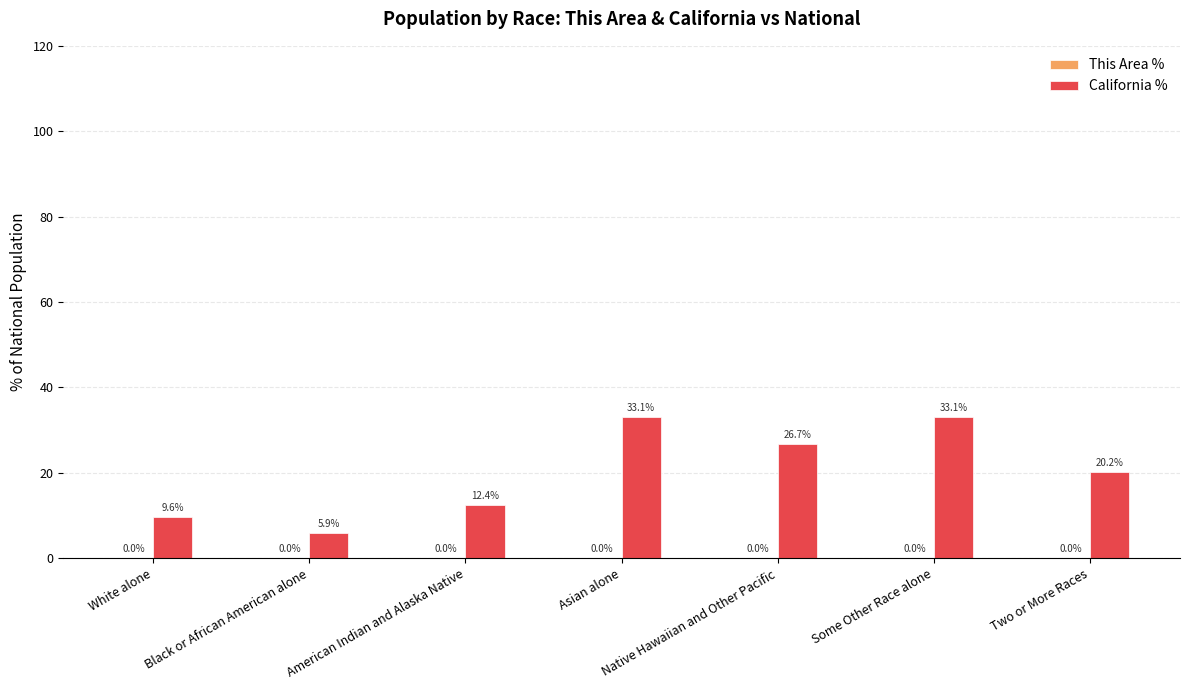

How many groups of bars are there?

7